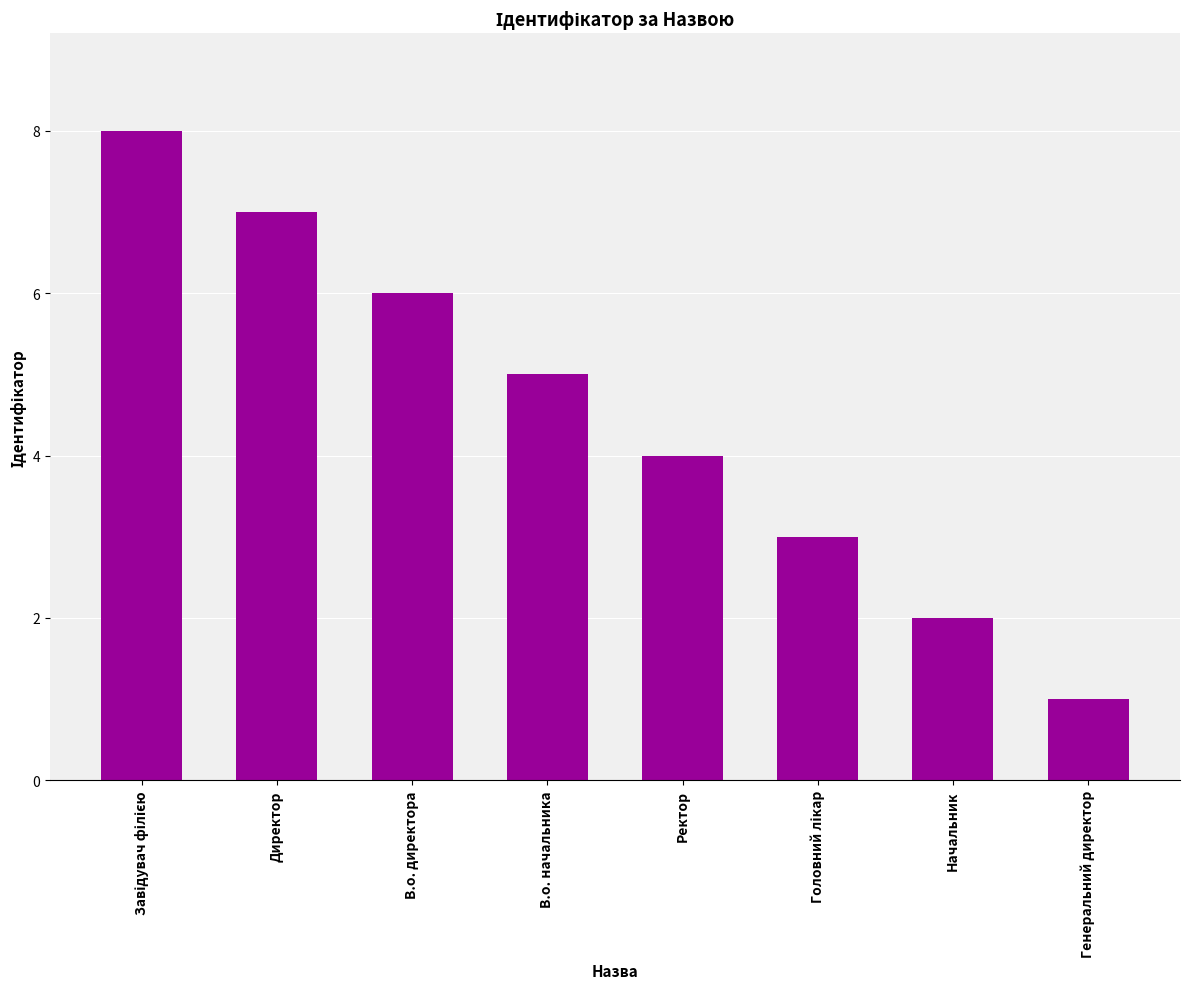

What is the label of the 3rd bar from the left?

В.о. директора